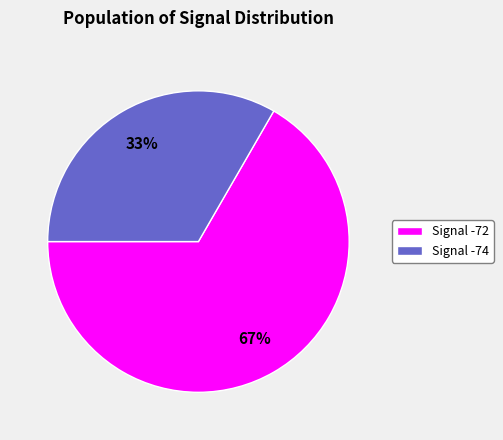

What percentage is the Signal -74 slice, to the nearest percent?

33%